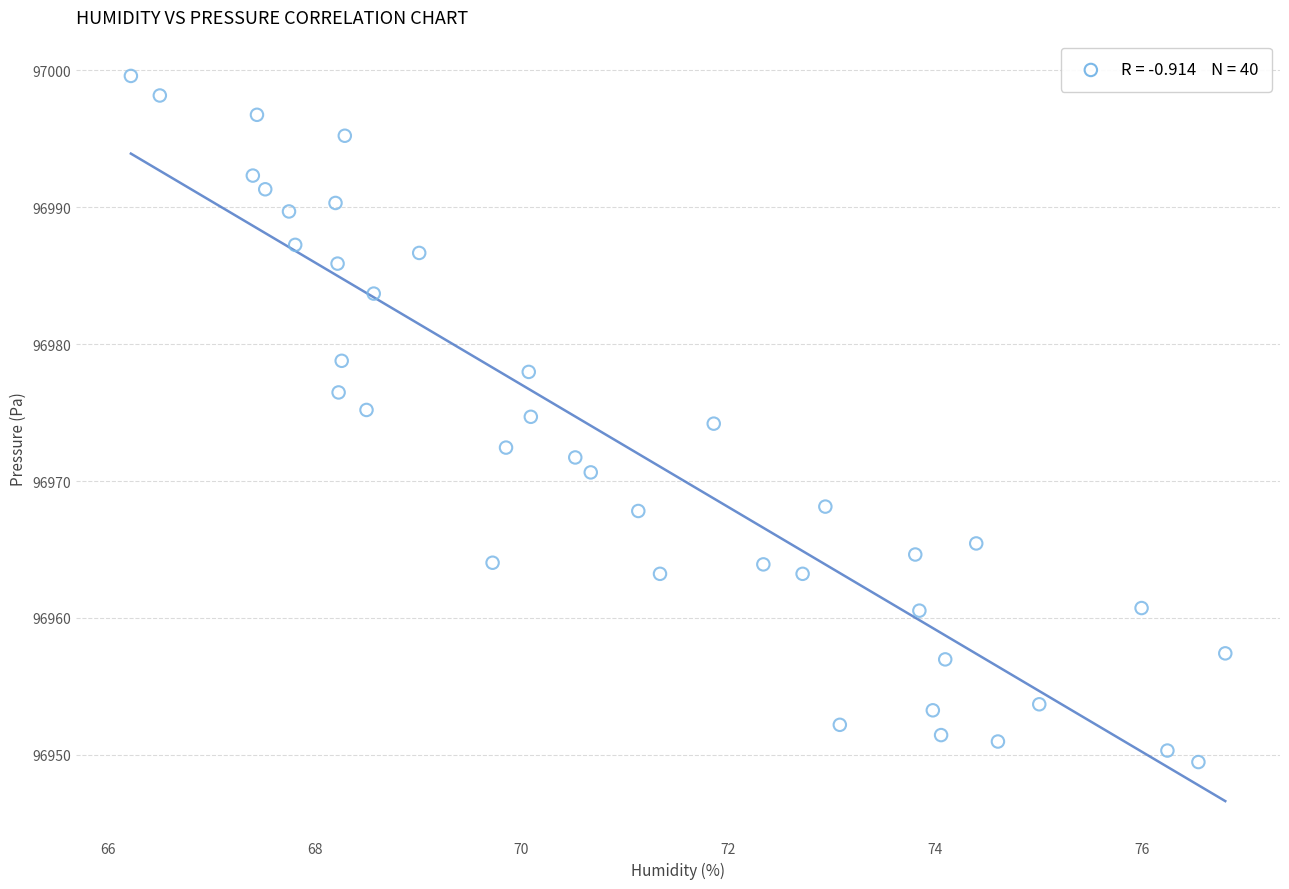

What is the range of X values (max minus min)?

10.6